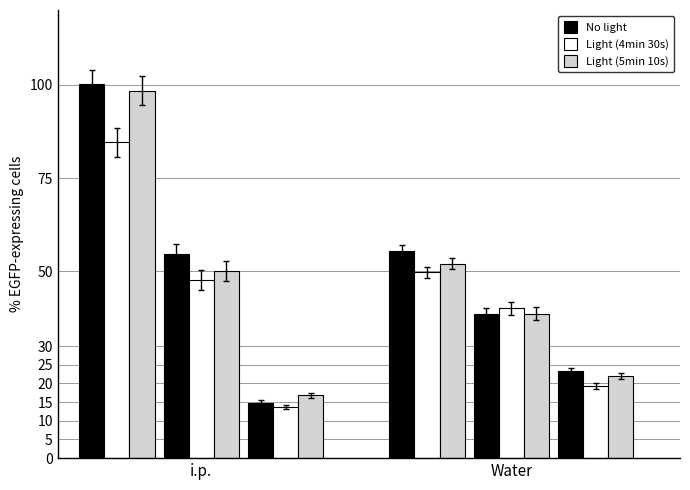

What is the difference between the Light (5min 10s) values at i.p. 100 and Water 0.6?

28.2